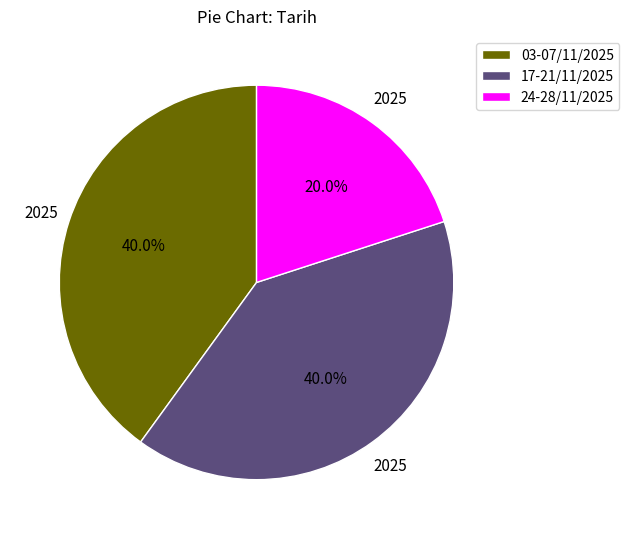

Count the number of slices in the pie.

3